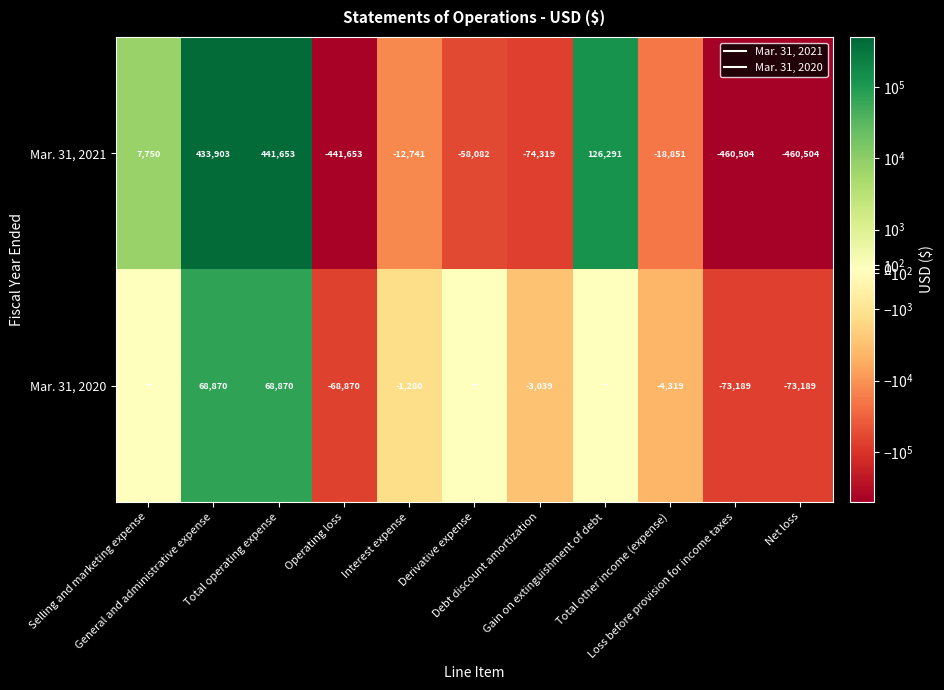

The value of Mar. 31, 2020 at Gain on extinguishment of debt is 0. True or false?

True